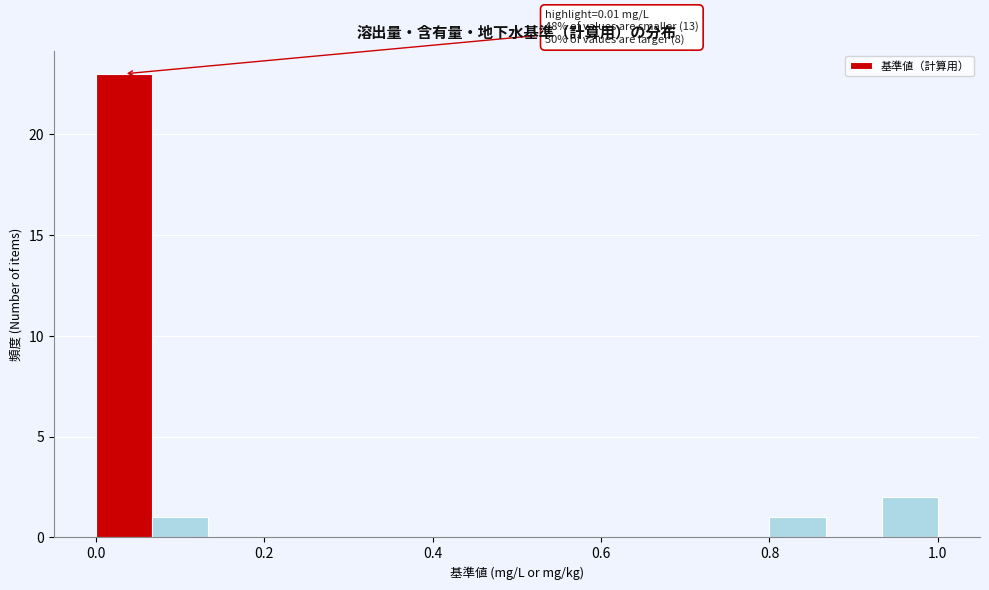

Around what value on the x-axis is the tallest bar? Give the approximate position of its centre, as read against the axis.

0.04